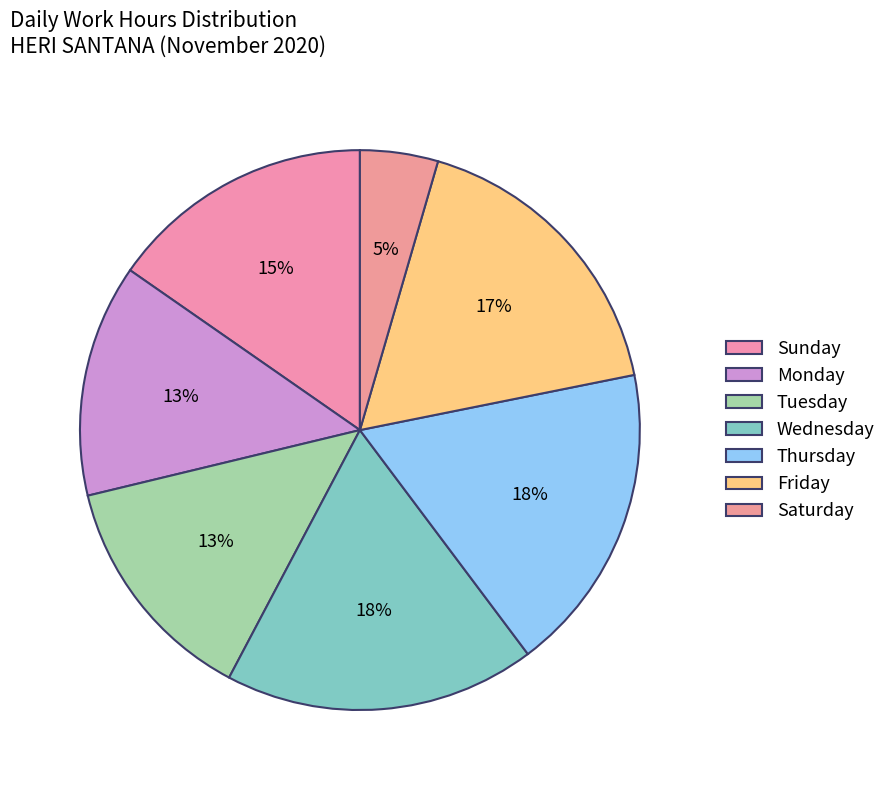

Is there any slice that represents more than half of the pie?

No